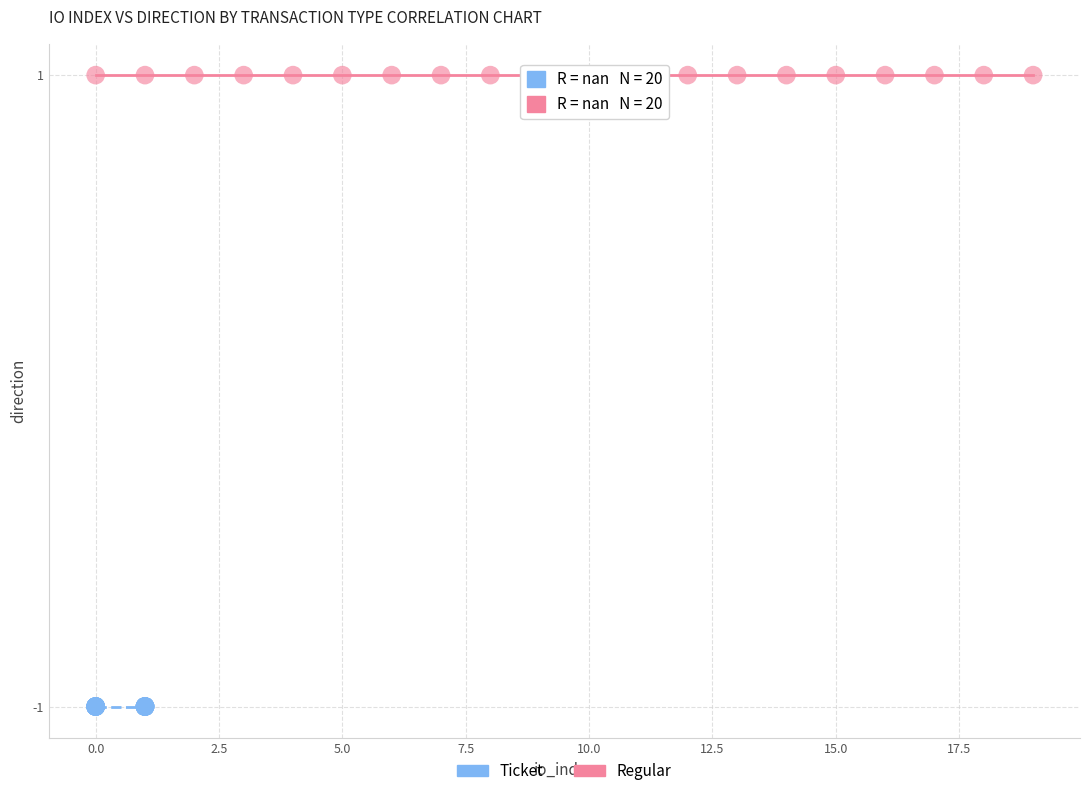

Which series contains the lowest Y value?

Ticket